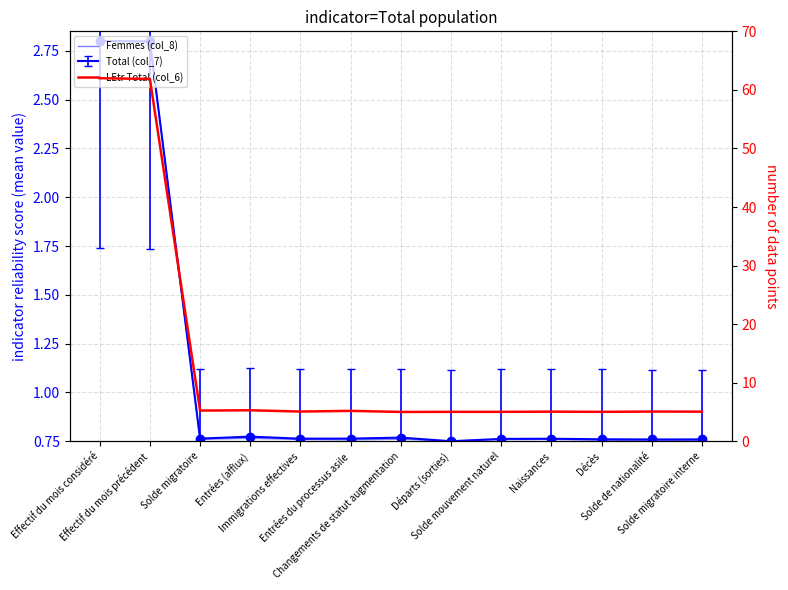

True or false: LEtr Total (col_6) and Femmes (col_8) cross at least once.

False